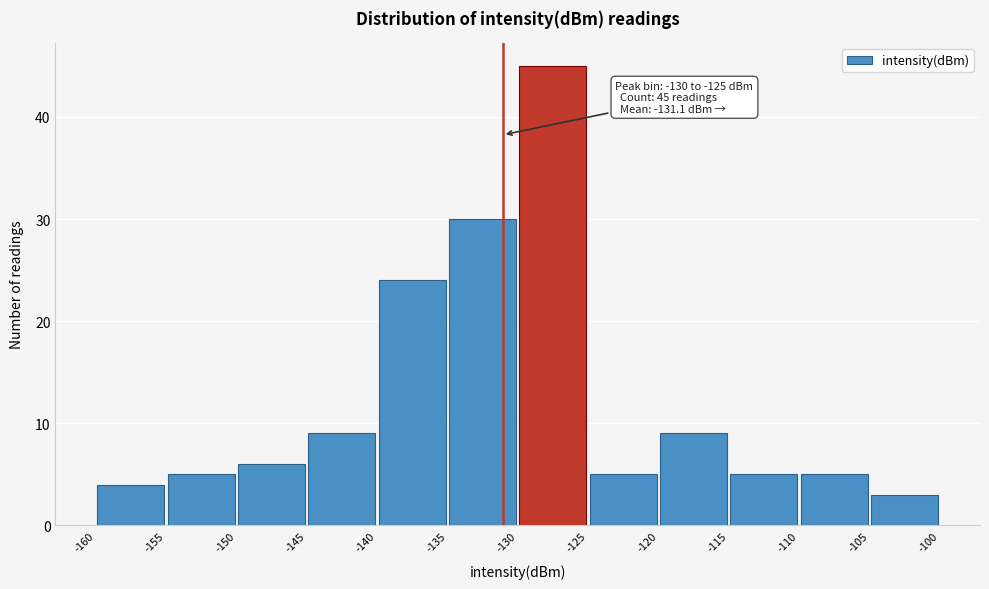

Which range on the x-axis has the tallest bar?

-130 to -125